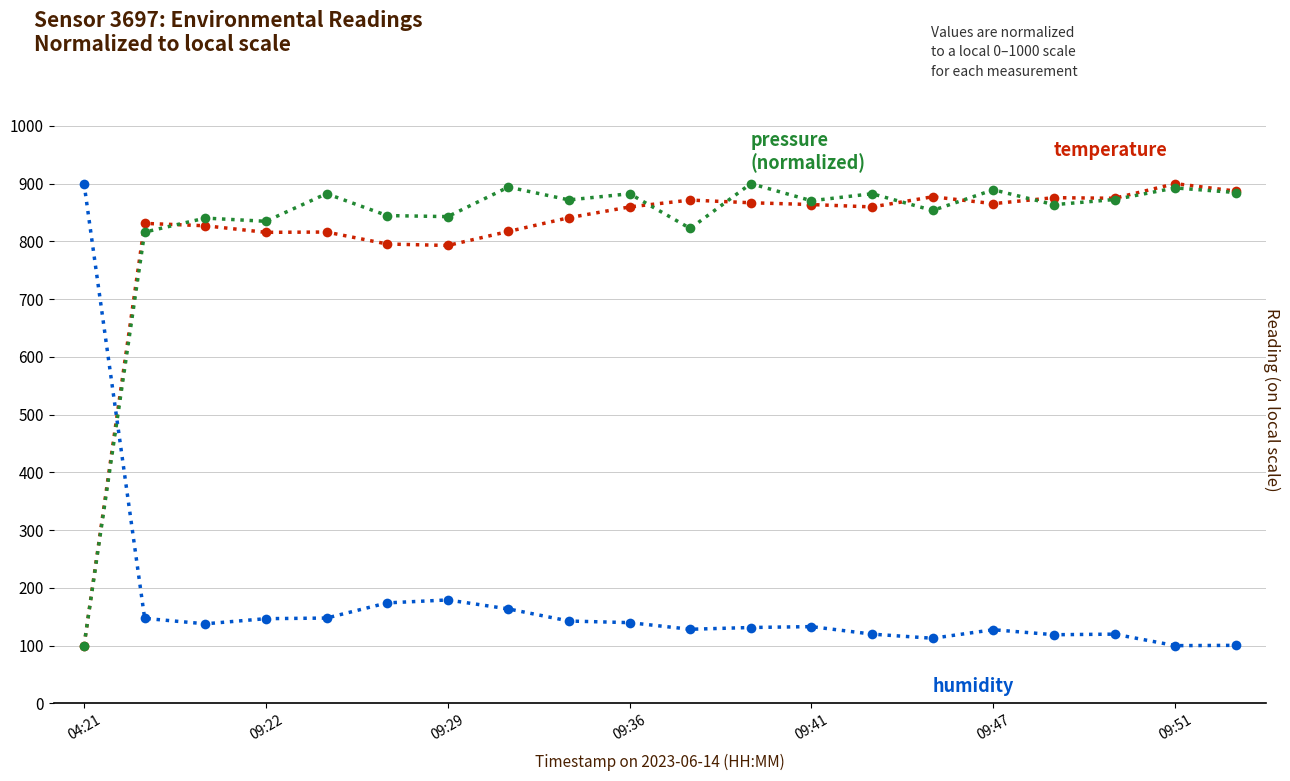

What is the greatest value displayed?

900.0